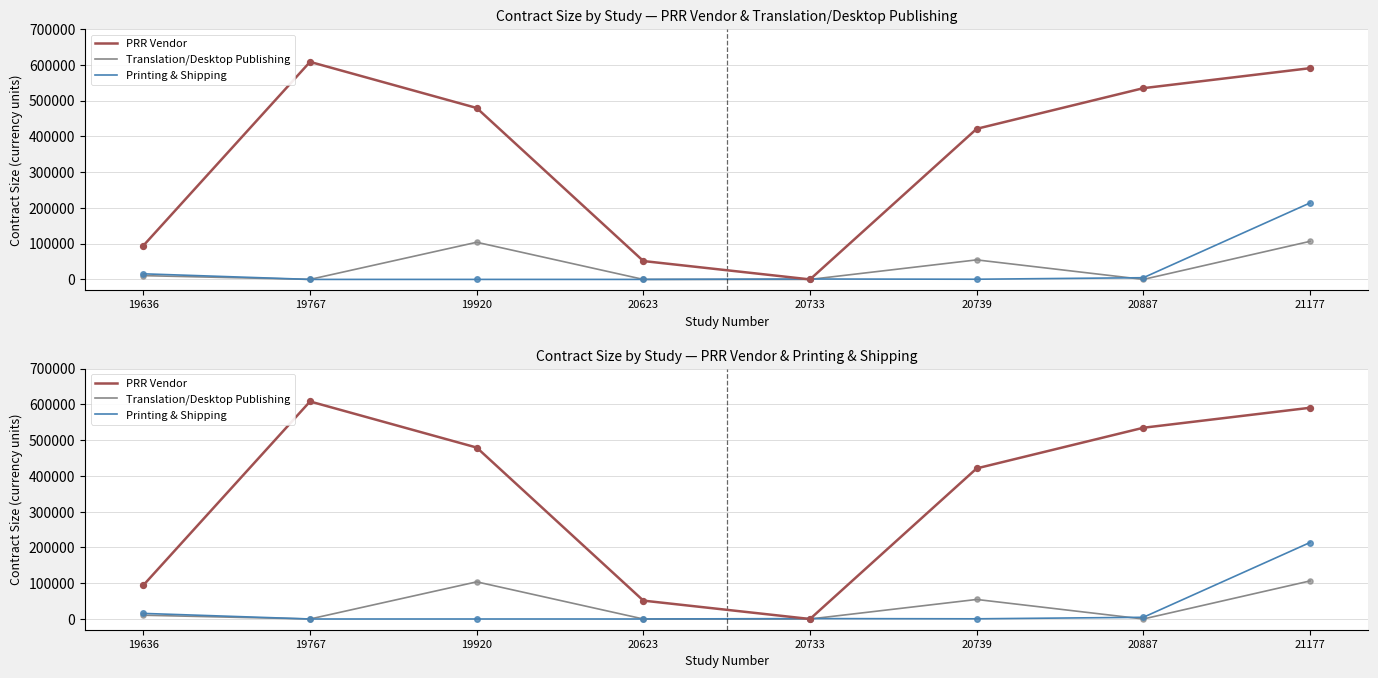

Which series reaches the maximum Y coordinate?

PRR Vendor